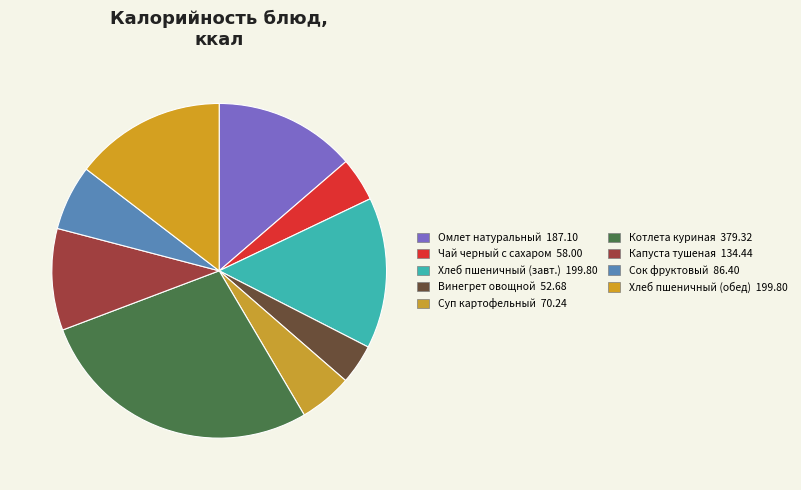

Rank the categories by value from highest to lowest.

Котлета куриные запеченные с овощами, Хлеб пшеничный (завтрак), Хлеб пшеничный (обед), Омлет натуральный со сливочным маслом, Капуста тушеная, Сок фруктовый, Суп картофельный с клецками, Чай черный с сахаром, Винегрет овощной с раст. маслом